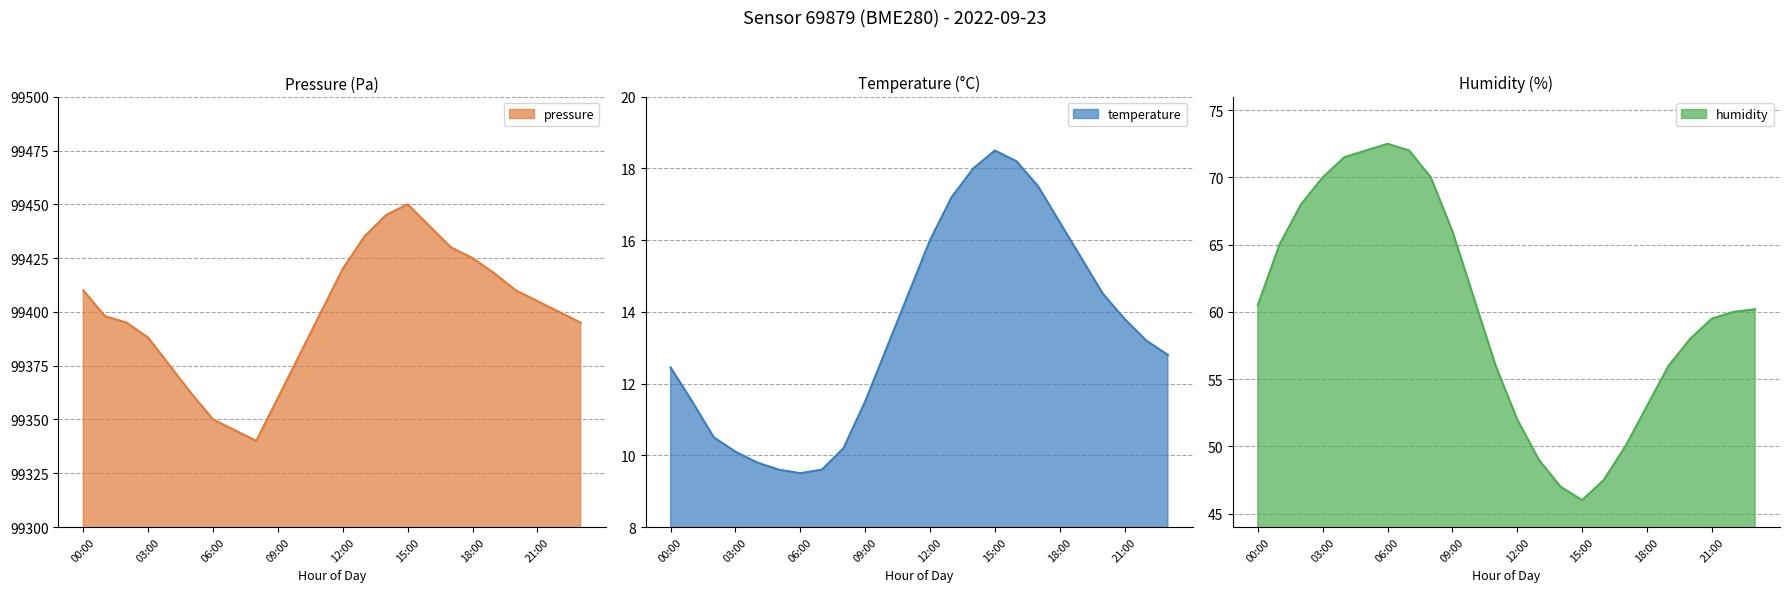

Where is temperature nearest to the value 14?

21:00